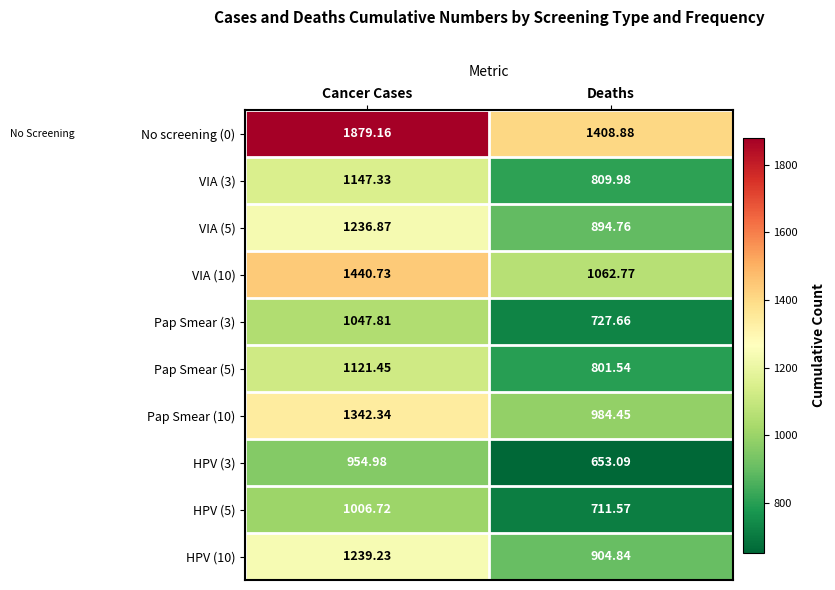

What is the spread (max minus min) of values at Cancer Cases?

924.2